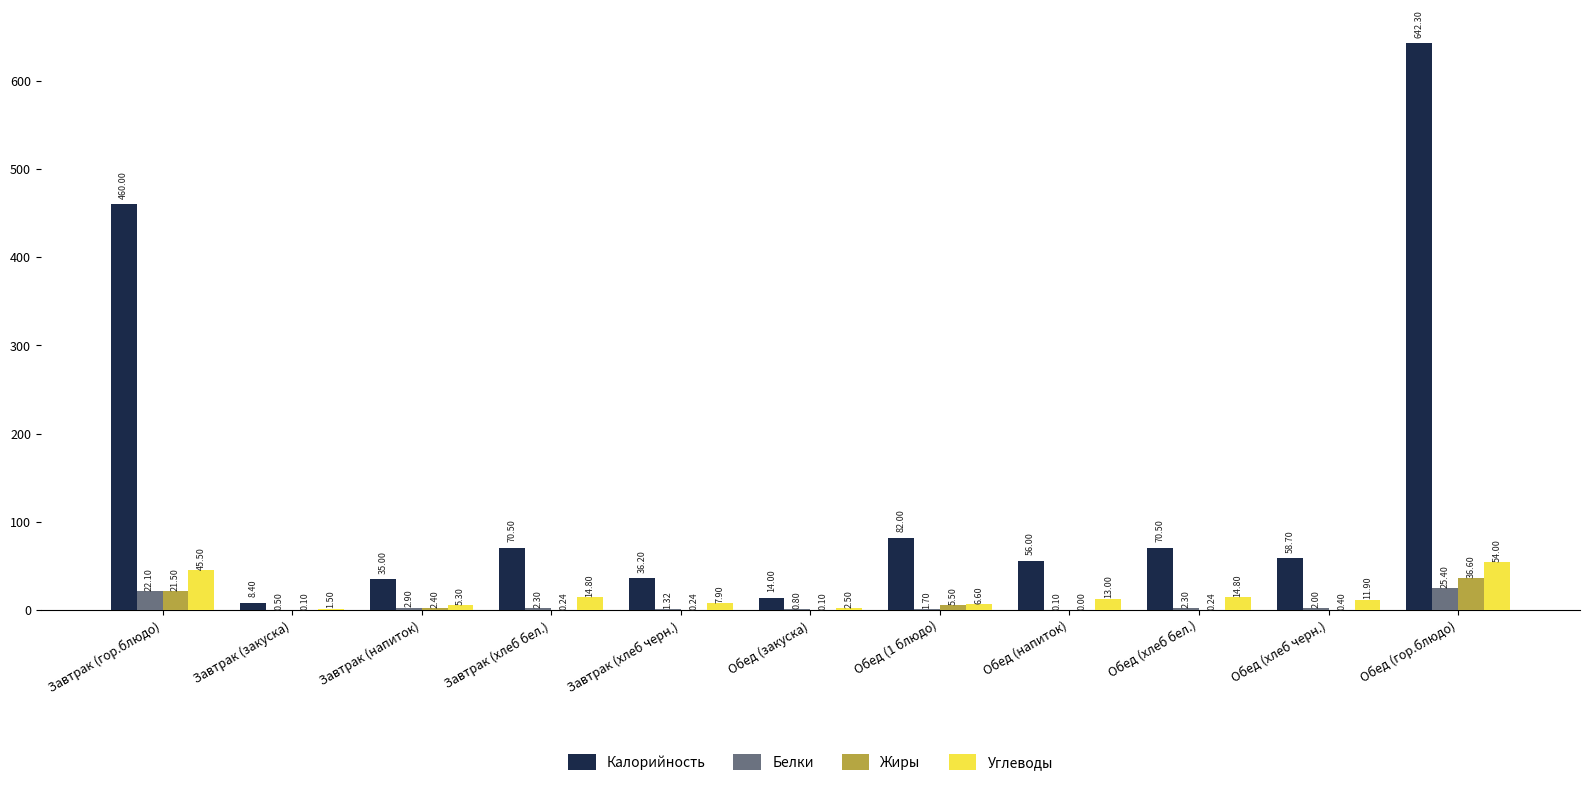

True or false: Калорийность has a value of 460.0 at Завтрак (гор.блюдо).

True